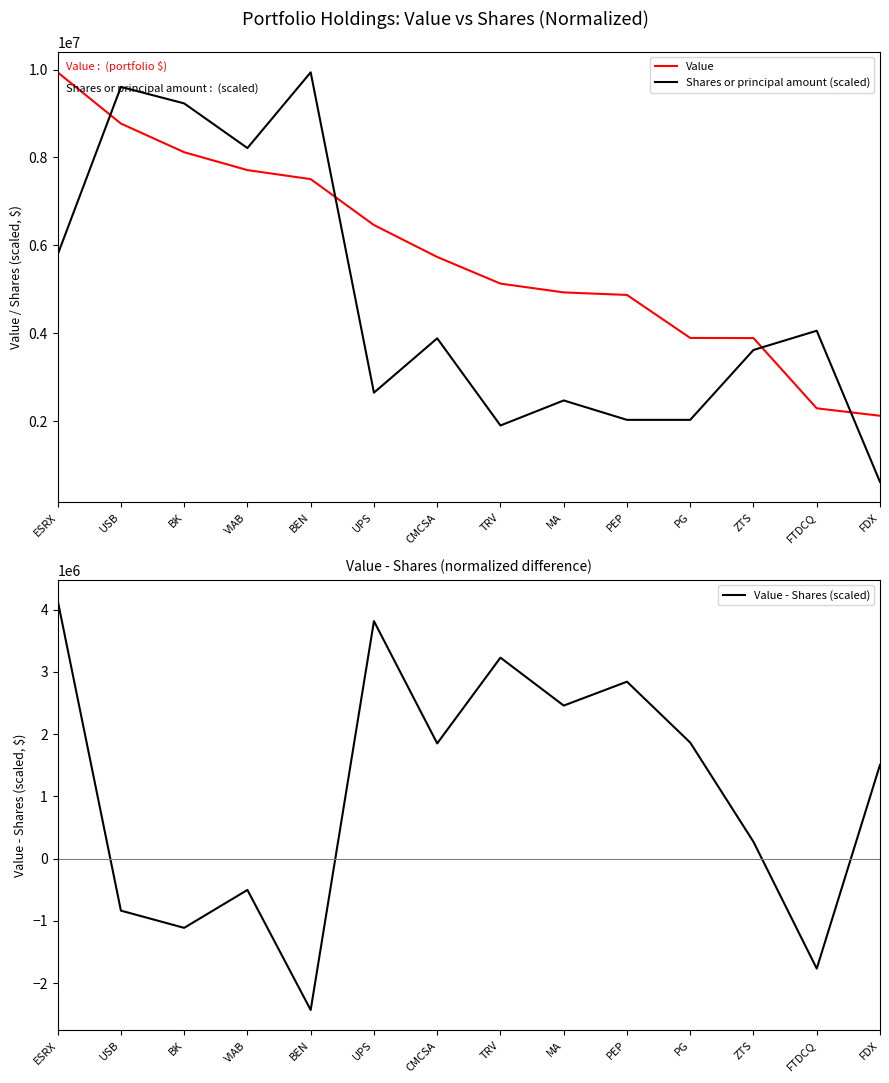

What is the label of the 2nd point from the left?

USB